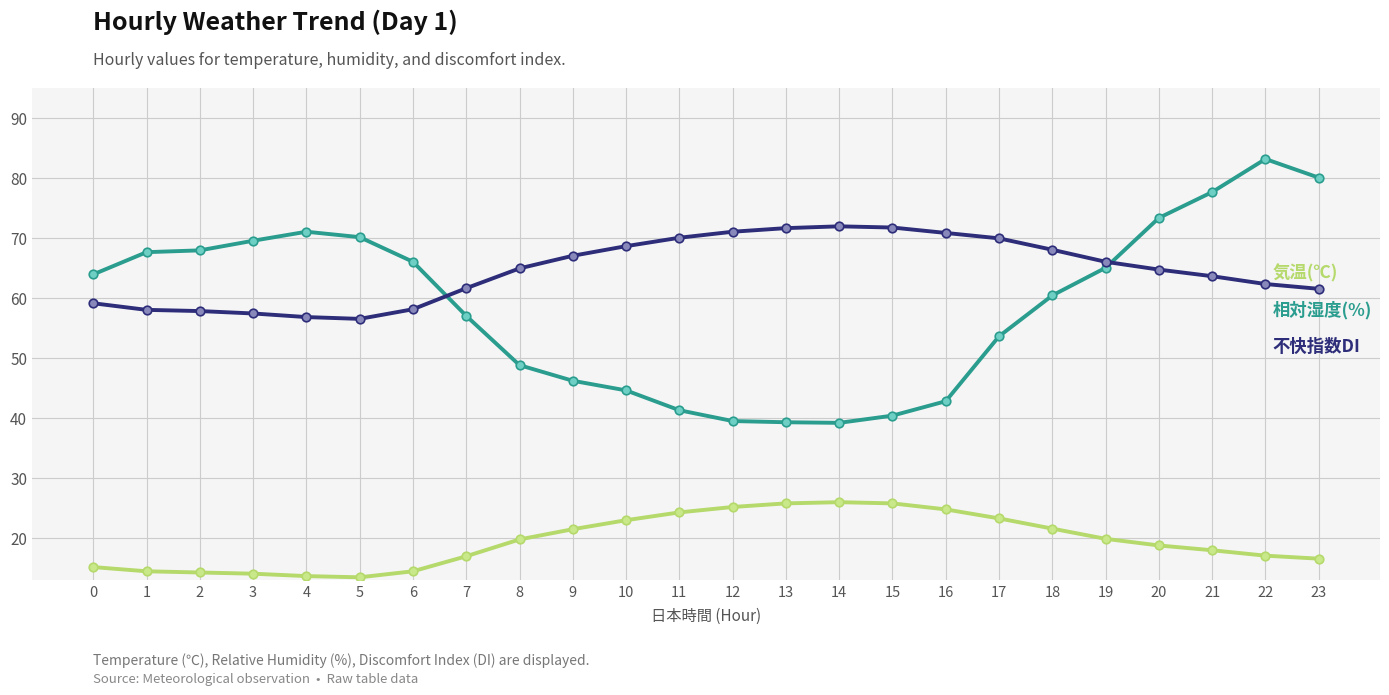

At which category is the sum across all series the highest?

22